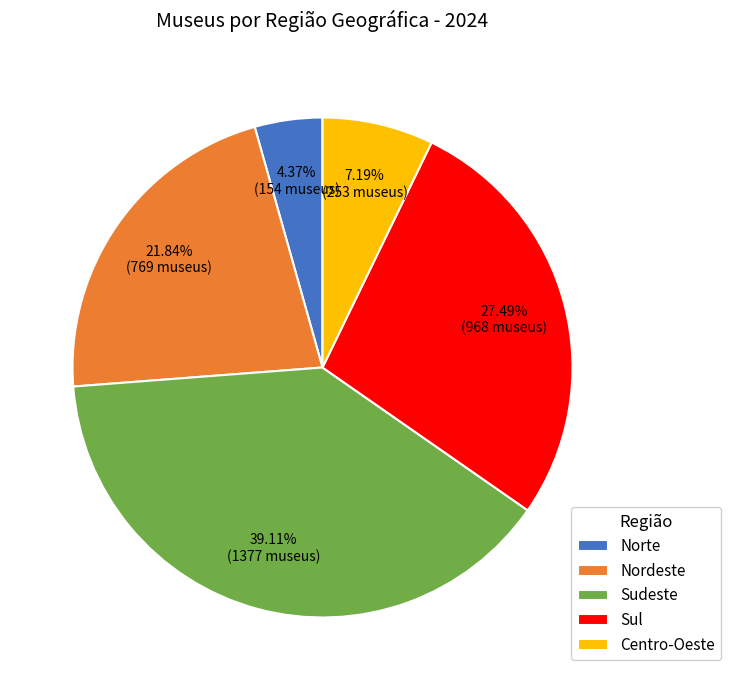

Combined, do Centro-Oeste and Nordeste account for over 50%?

No